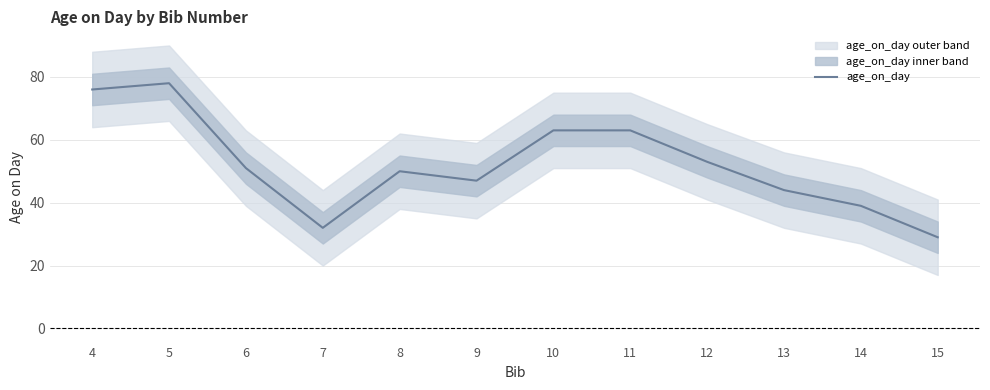

Where is the first local minimum?

7